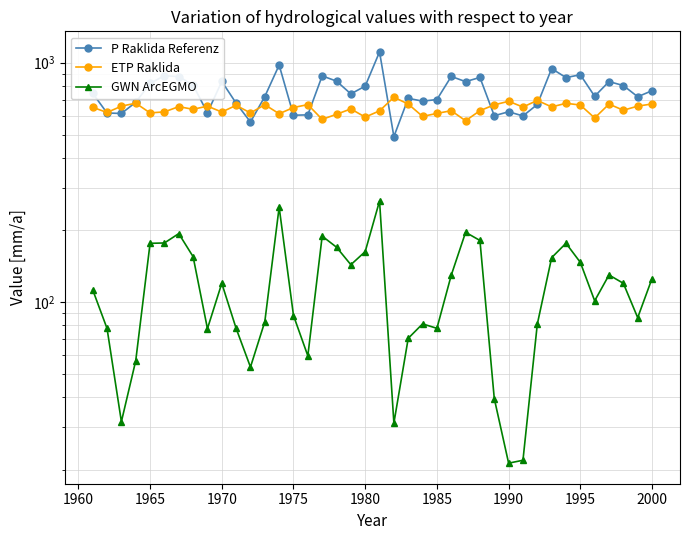

Reading left to right, what are all the values shown in this chart?

P Raklida Referenz: 745.1	616.8	614.0	683.6	820.2	882.4	875.5	806.3	617.7	835.4	677.9	565.5	722.5	977.8	603.7	605.7	881.2	837.9	741.2	798.8	1109.9	491.5	710.1	691.2	701.8	876.4	833.9	868.1	600.7	624.2	599.5	669.4	945.2	867.0	890.8	724.4	834.2	803.1	721.1	764.1
ETP Raklida: 651.2	619.9	658.6	677.7	617.3	623.4	655.6	639.0	658.9	622.5	663.9	617.0	667.9	612.4	650.1	668.5	580.2	609.2	641.4	592.8	629.6	717.5	672.3	596.8	614.3	630.6	572.5	630.8	666.9	690.2	653.2	696.1	654.0	677.0	665.9	588.0	671.9	633.3	658.7	672.9
GWN ArcEGMO: 112.6	77.7	31.7	56.9	176.1	176.7	193.4	154.9	77.5	119.9	77.7	53.6	82.9	249.3	88.0	59.7	188.7	169.7	143.4	162.7	264.6	31.3	70.7	81.2	77.8	129.6	195.8	181.1	39.6	21.3	21.9	81.0	153.5	176.3	146.7	101.3	129.9	119.9	86.2	125.5